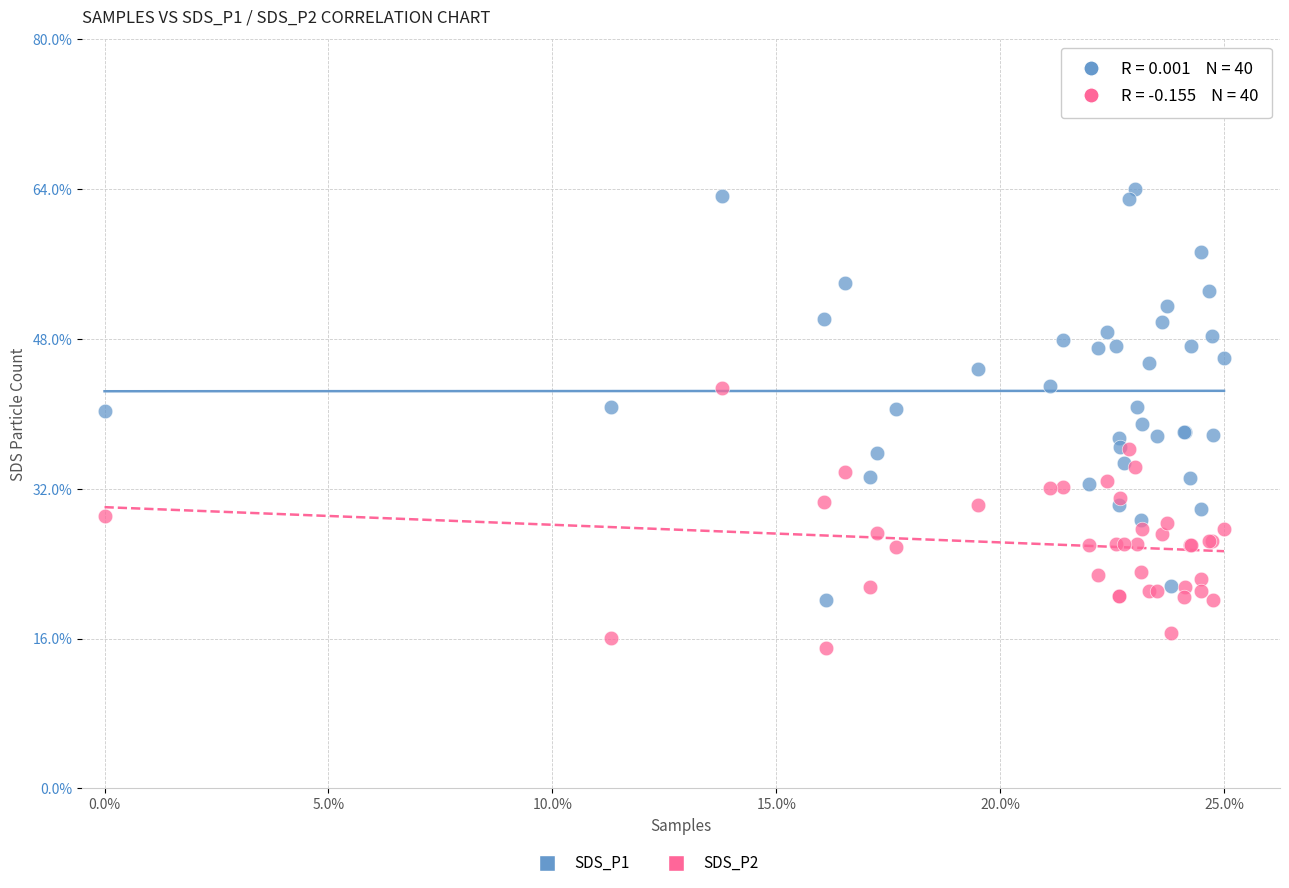

Which series reaches the minimum Y coordinate?

SDS_P2